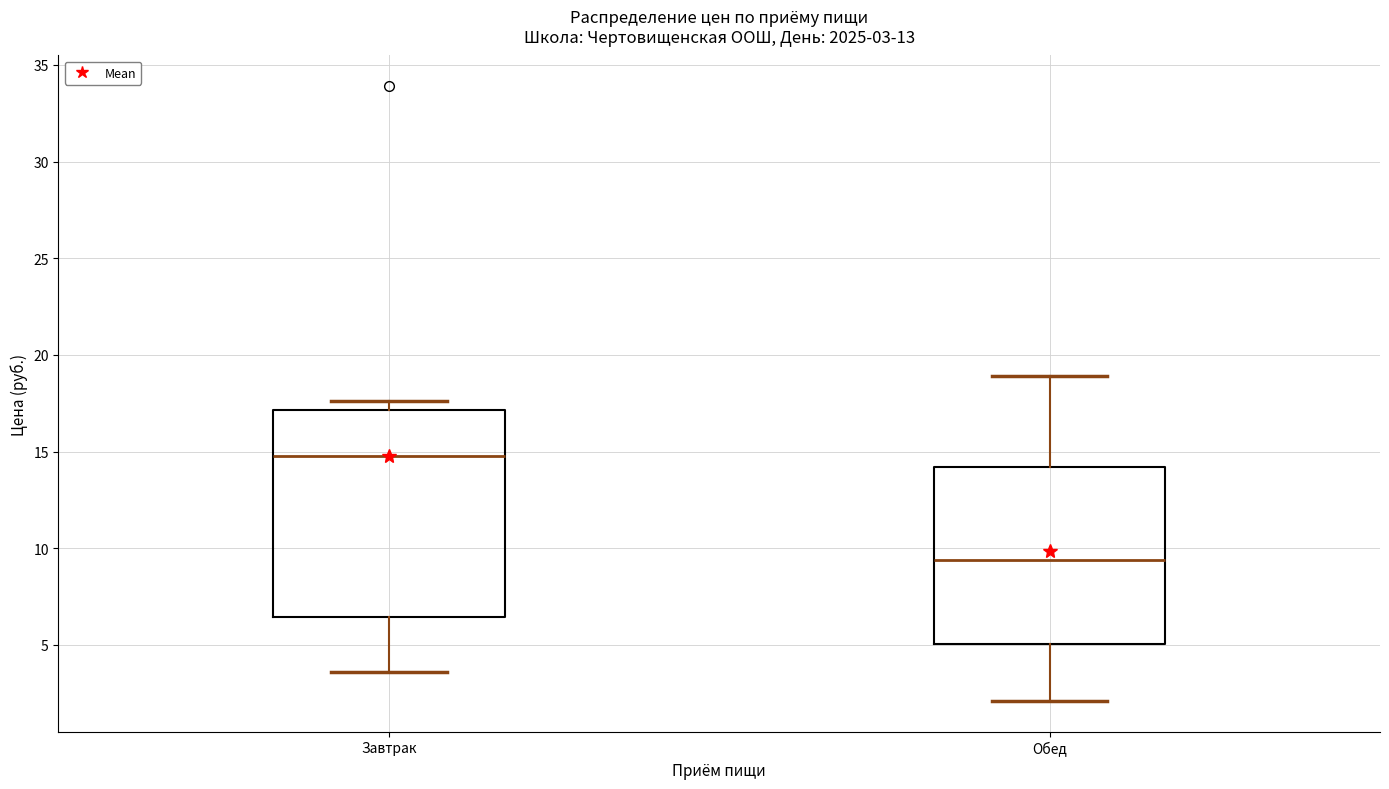

Comparing the boxes themselves (not the whiskers), which one is the tallest?

Завтрак